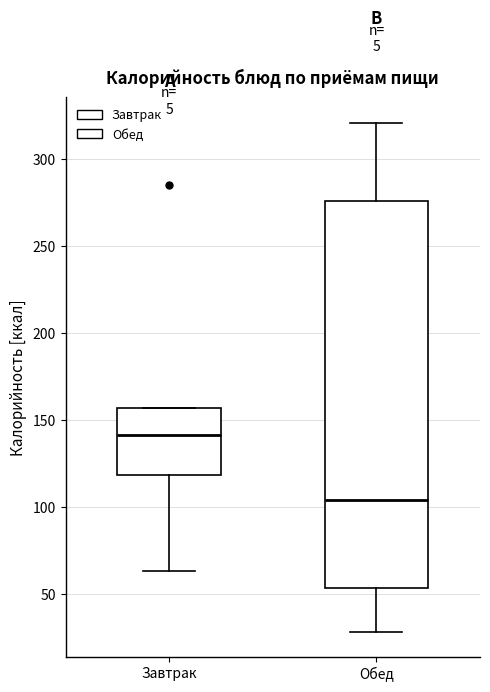

Reading left to right, transcribe this box plot: for each box, give where its median line is, the range the box spans, and where its two whiskers end, as read against the y-axis. The values are not printed on the chart, so give them approximately, as read against the axis.

Завтрак: median 140, box 120 to 155, whiskers 65 to 155
Обед: median 105, box 55 to 275, whiskers 30 to 320